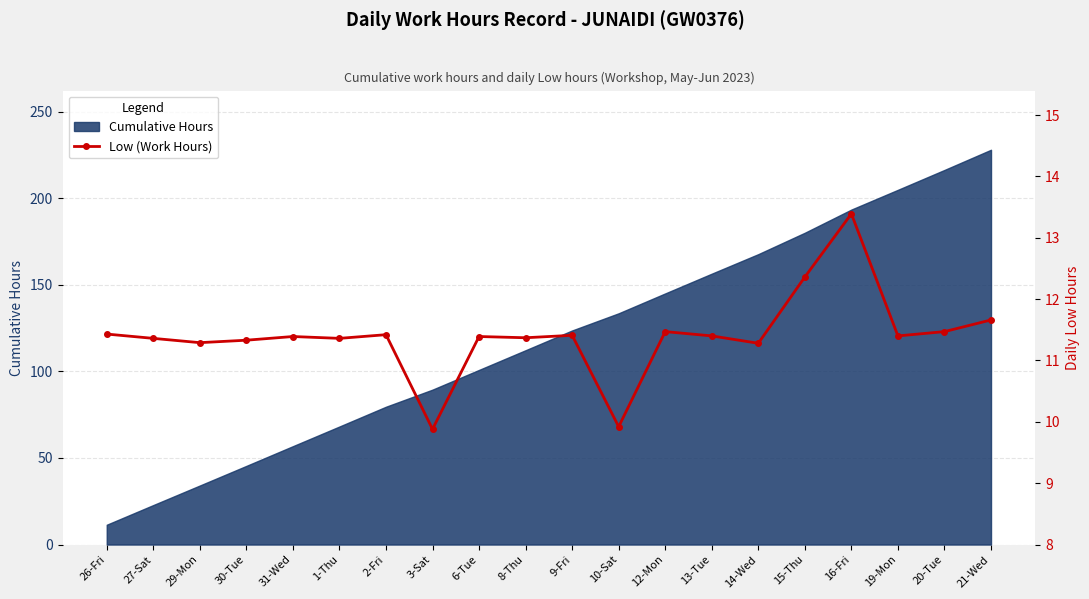

Where is the data nearest to the value 11?

14-Wed